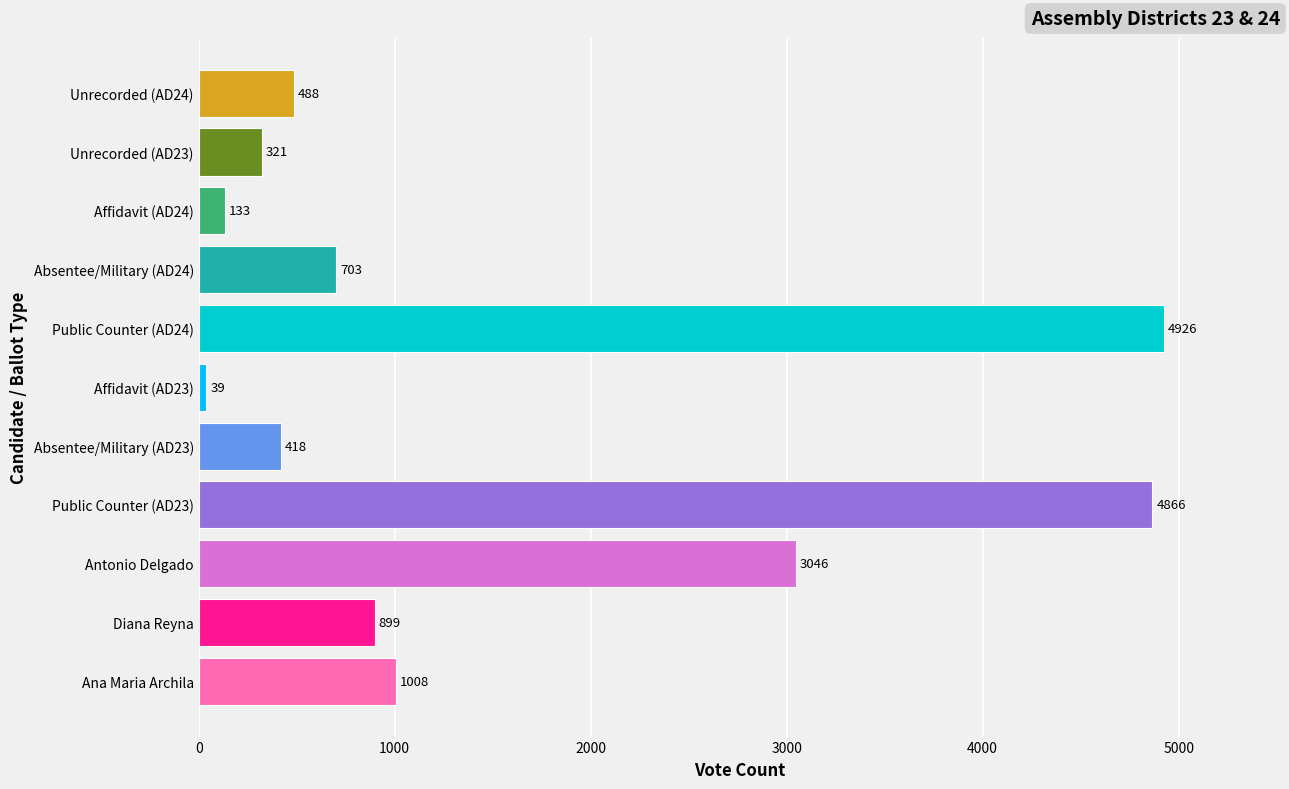

Rank the categories by value from lowest to highest.

Affidavit (AD23), Affidavit (AD24), Unrecorded (AD23), Absentee/Military (AD23), Unrecorded (AD24), Absentee/Military (AD24), Diana Reyna, Ana Maria Archila, Antonio Delgado, Public Counter (AD23), Public Counter (AD24)